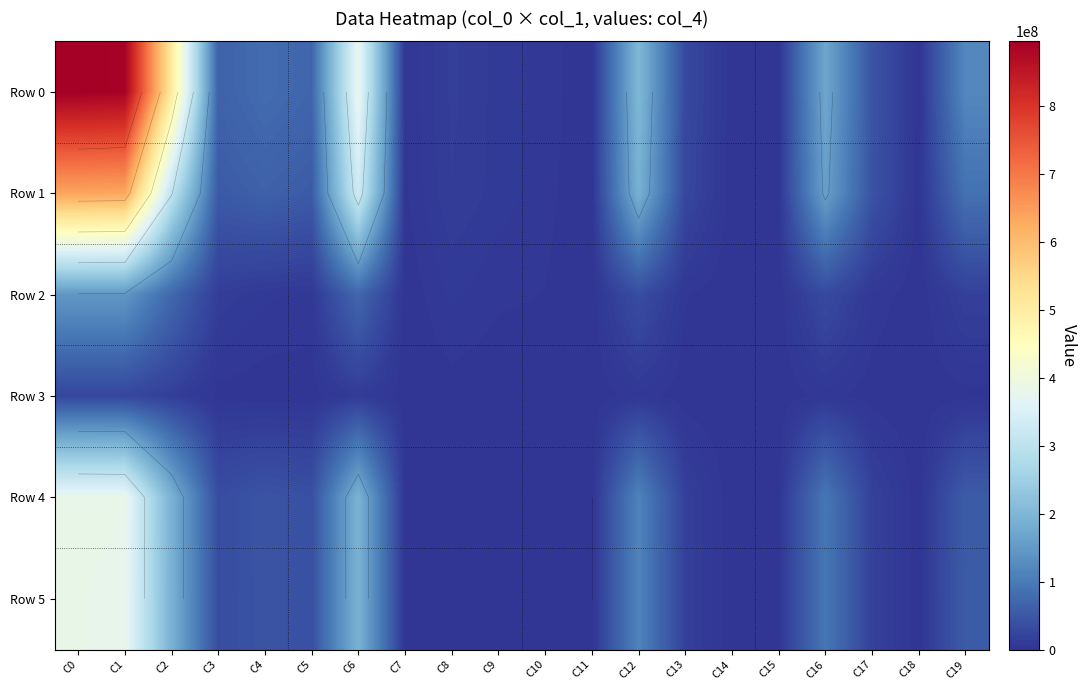

True or false: Row 3 has a value of 3251545 at C3.

False